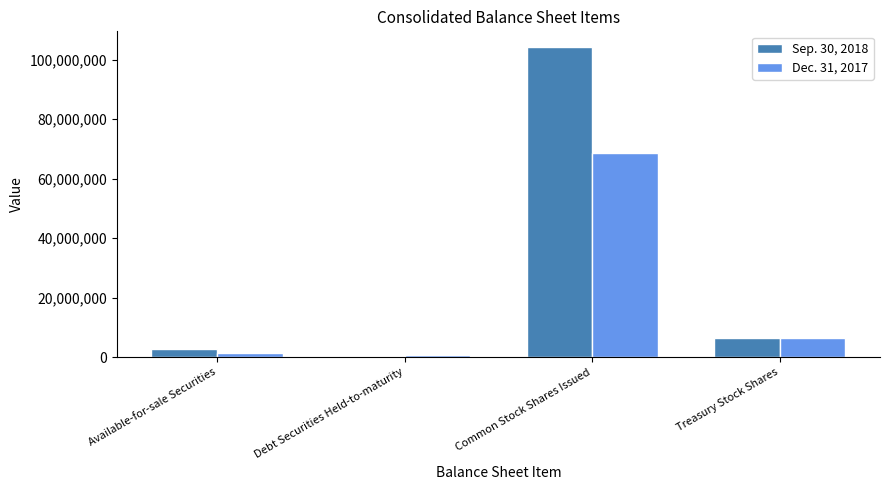

How many bars are there in total?

8